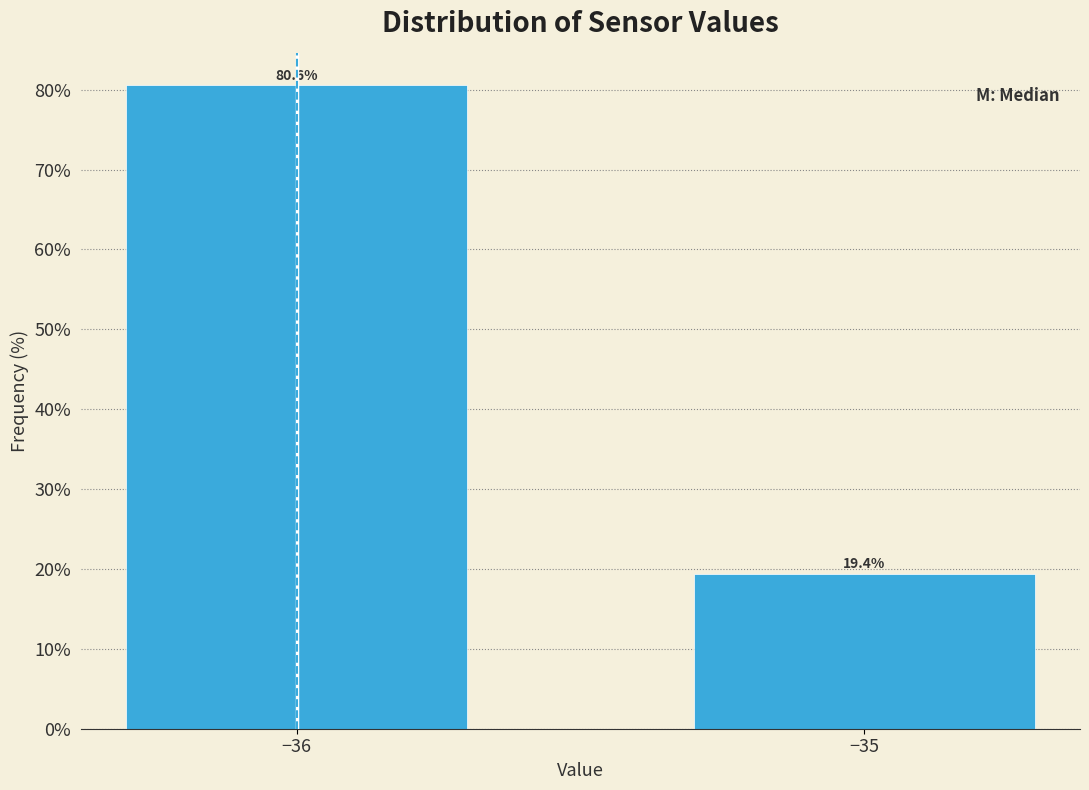

Reading right to left, what are all the values shown in this chart?

19.4	80.6